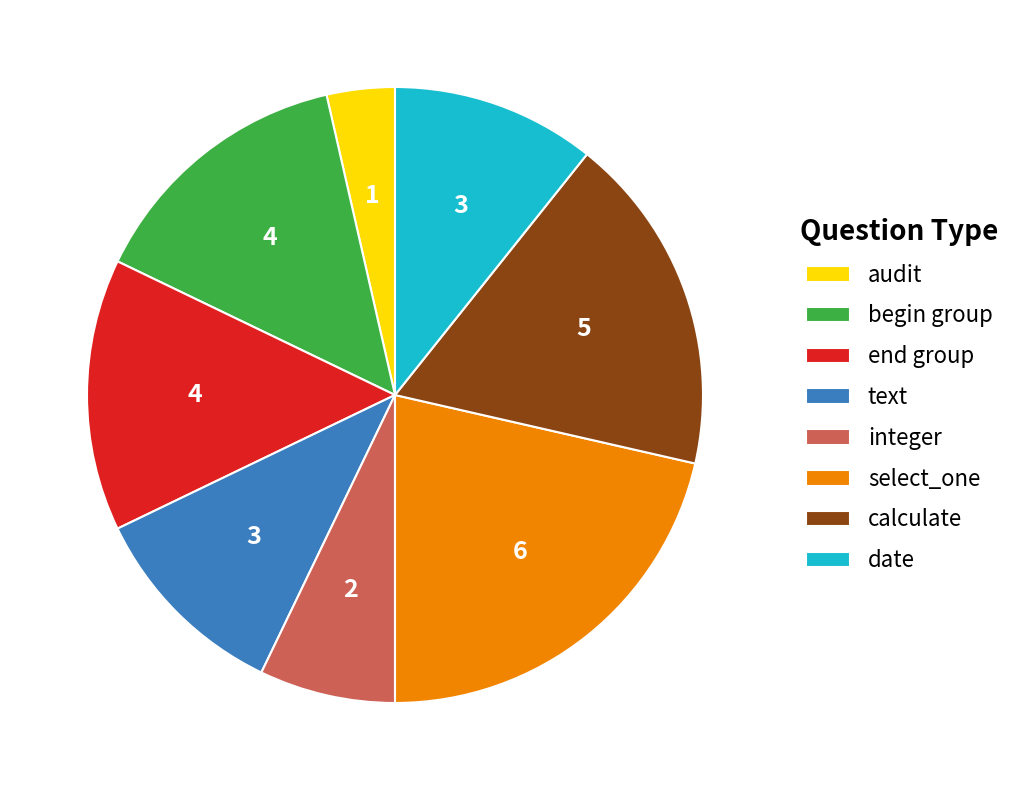

Which category has the smallest portion of the pie?

audit